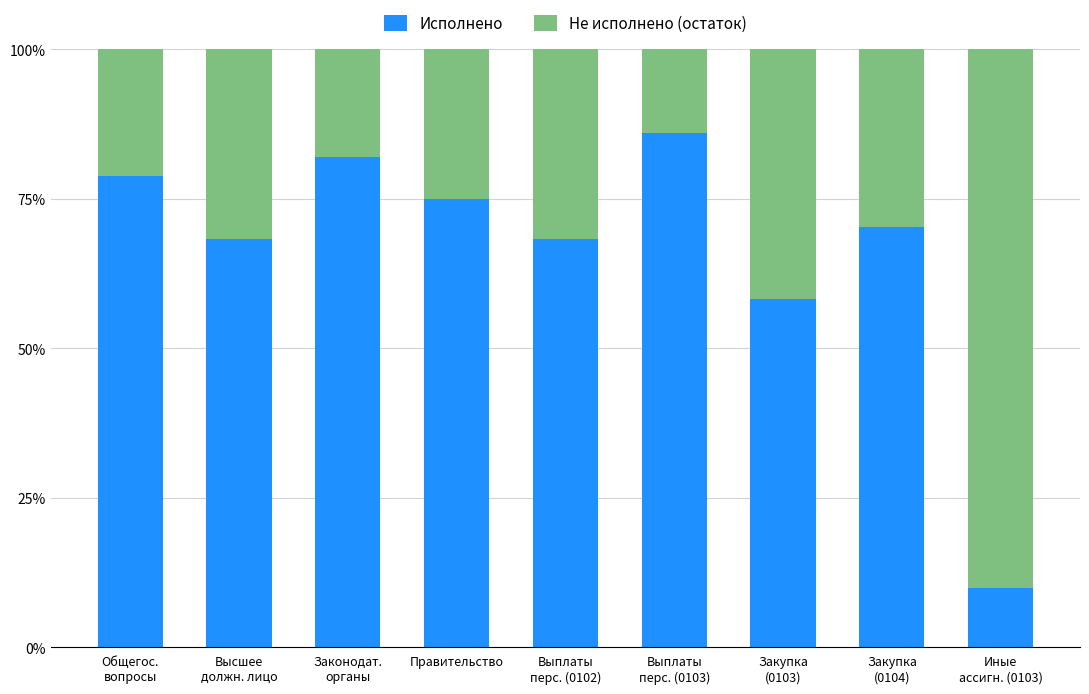

What is the difference between the Исполнено values at Закупка
(0104) and Высшее
должн. лицо?

2.0